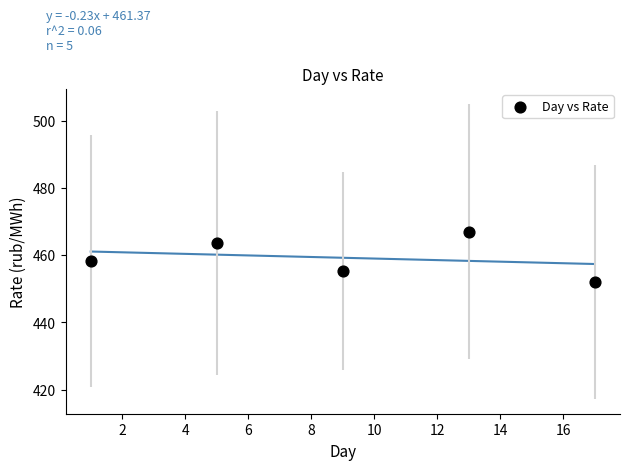

What is the average X value?

9.0